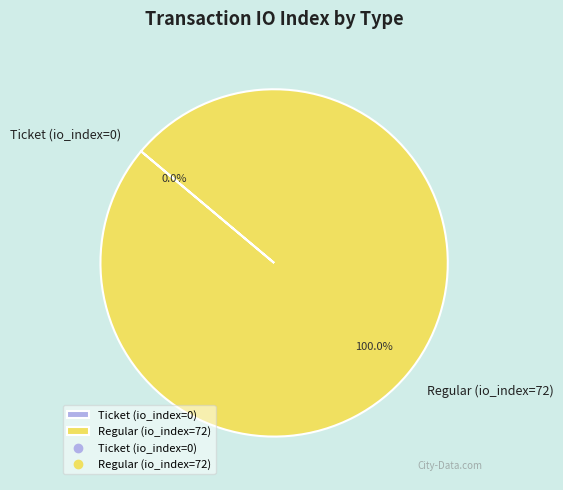

Rank the categories by value from lowest to highest.

Ticket (io_index=0), Regular (io_index=72)